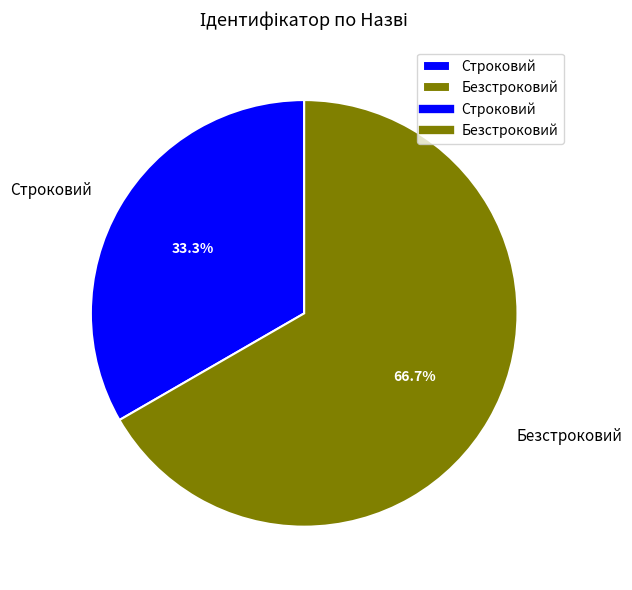

What is the largest slice in the pie chart?

Безстроковий